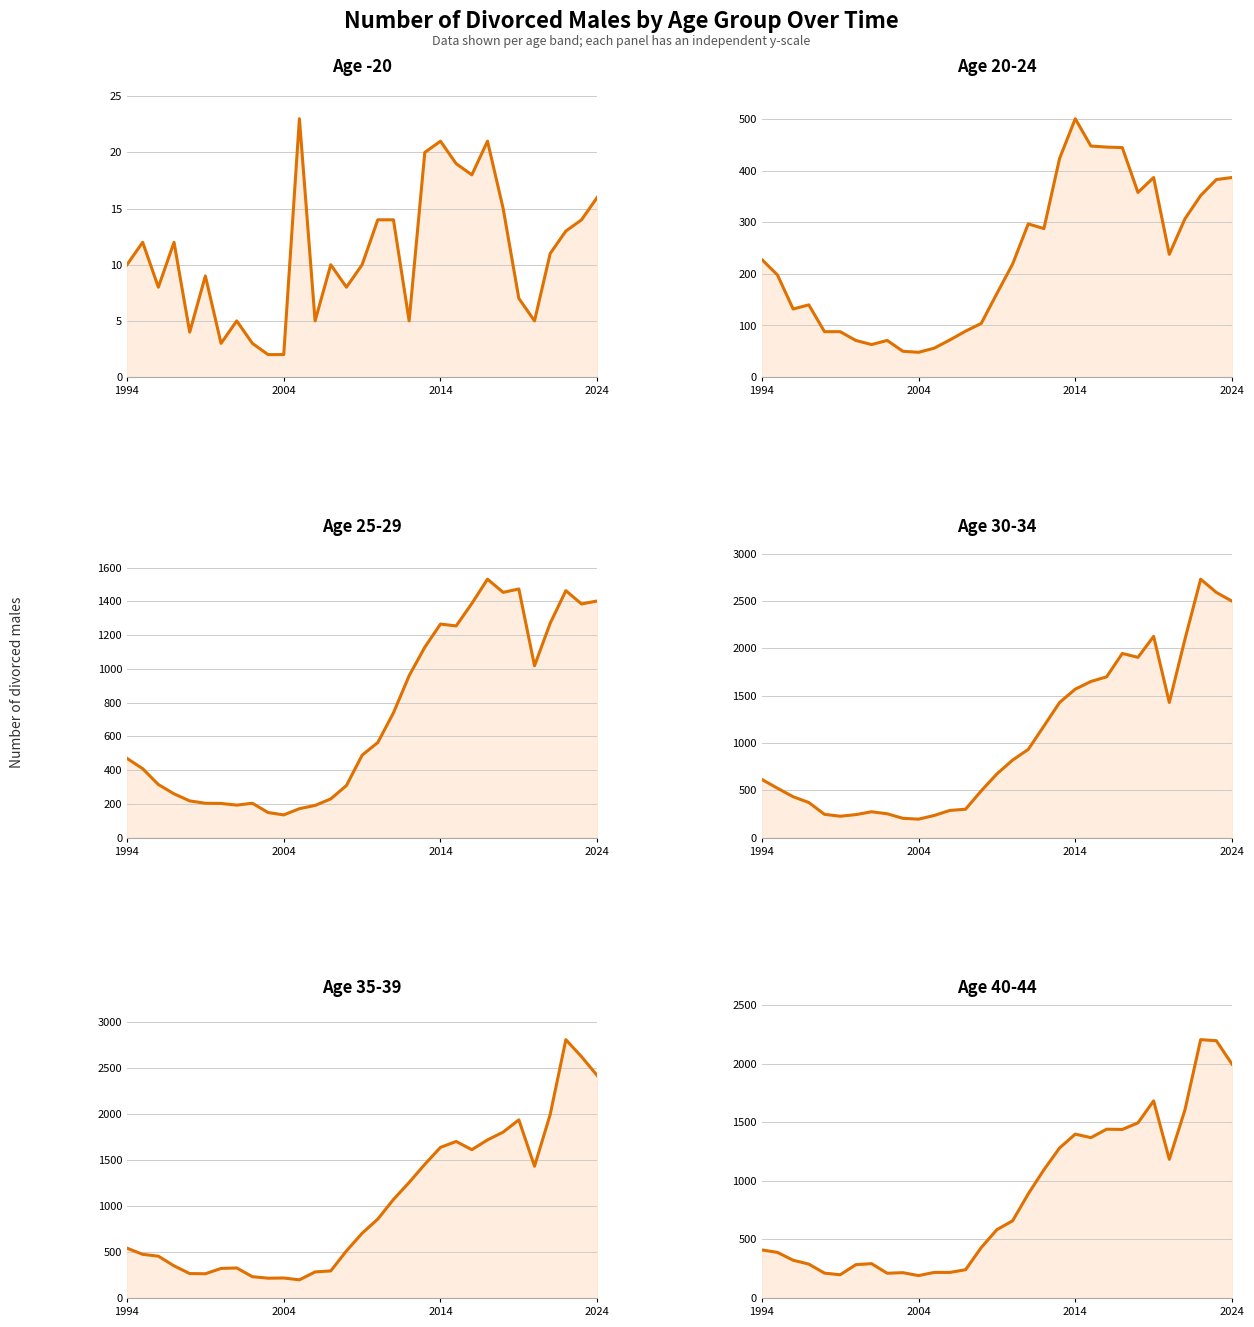

At how many categories does at least one series exceed 2029?

5